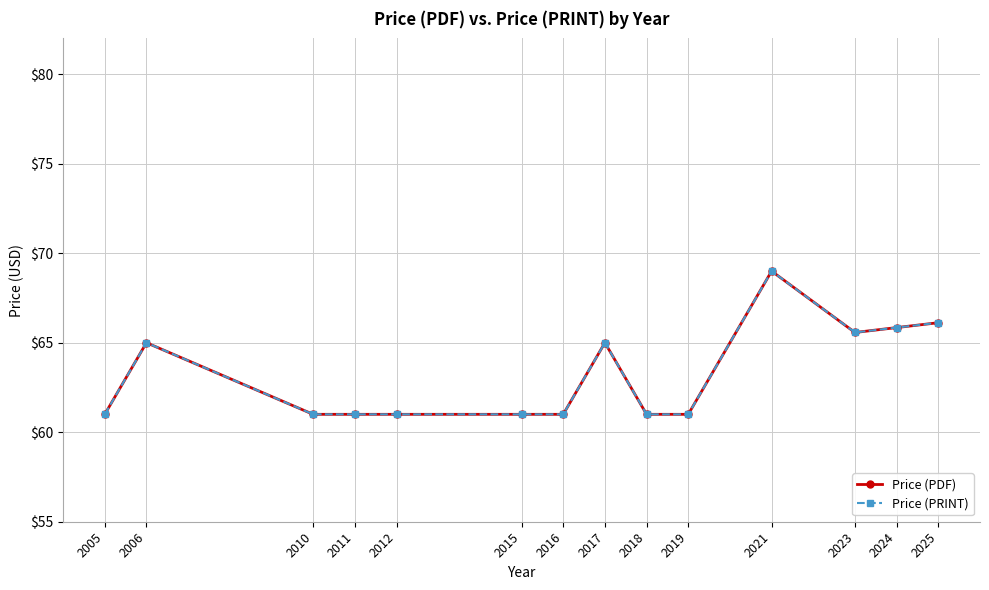

Does the chart have visible grid lines?

Yes